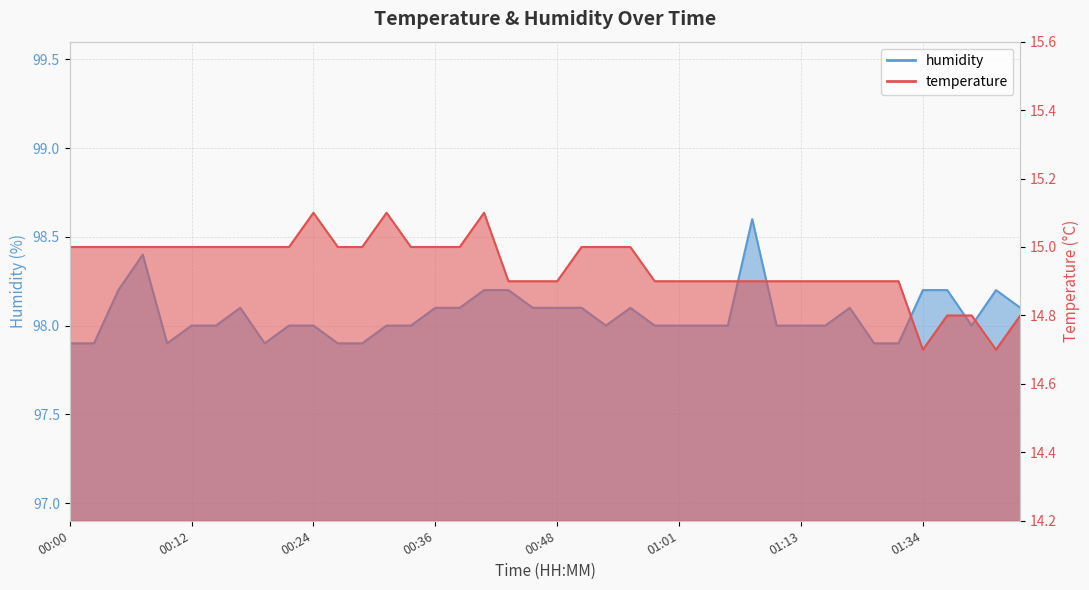

At which category is the sum across all series the highest?

01:08